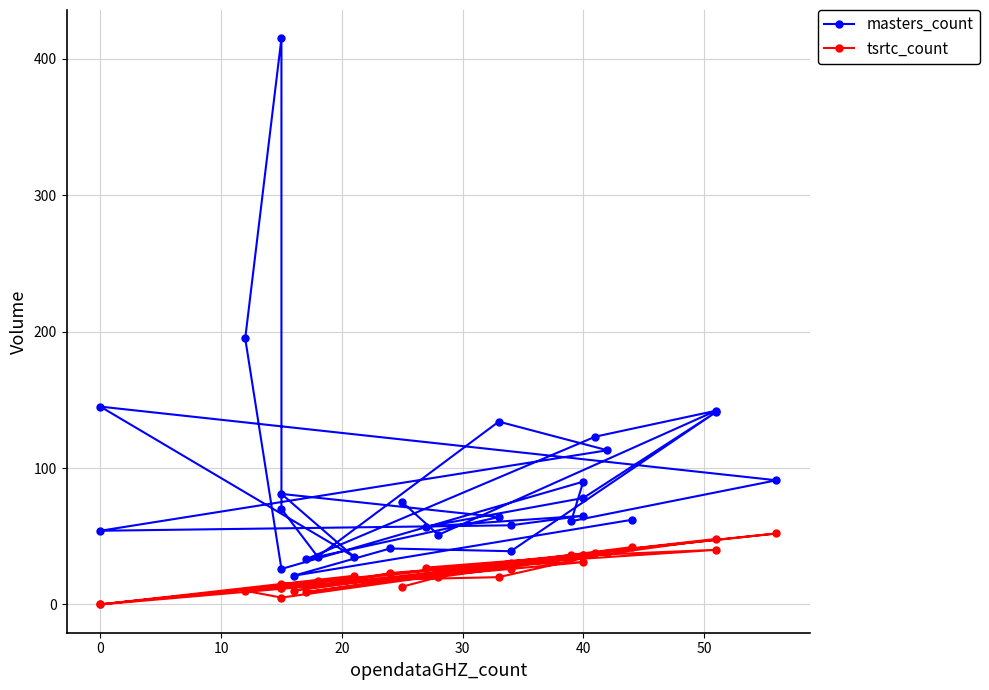

Is it true that tsrtc_count equals 23 at 0?

False